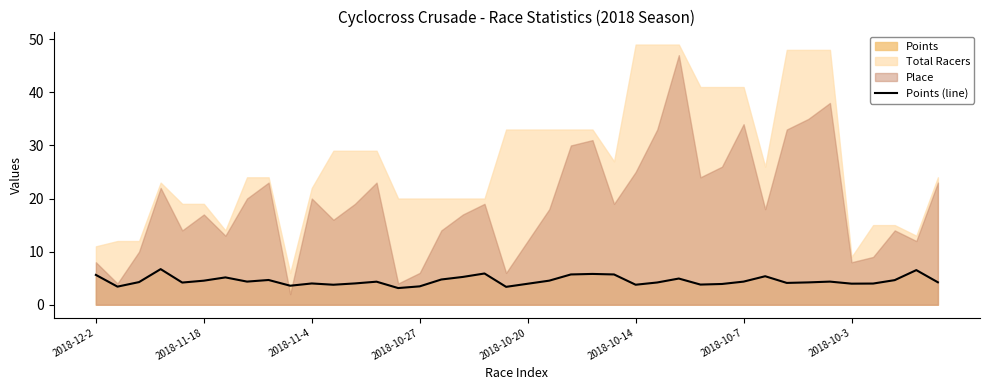

True or false: Points (line) has a value of 5.5 at 2018-10-27.

False